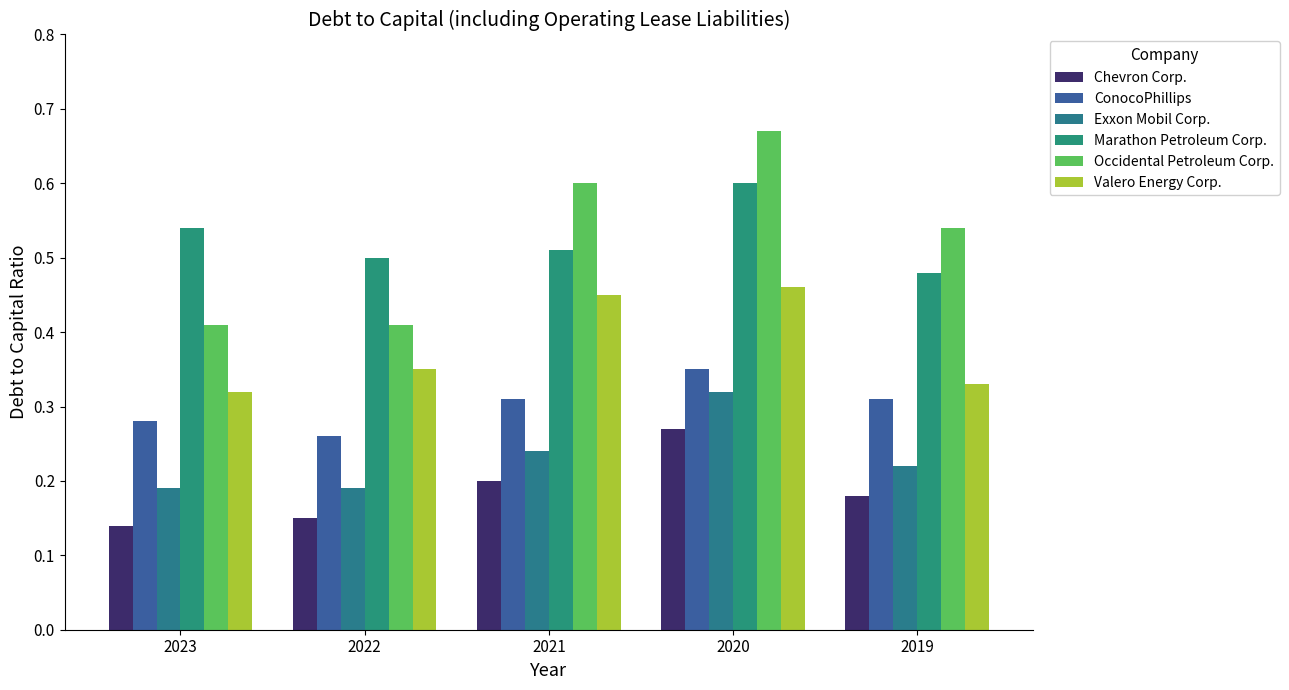

How many groups of bars are there?

5